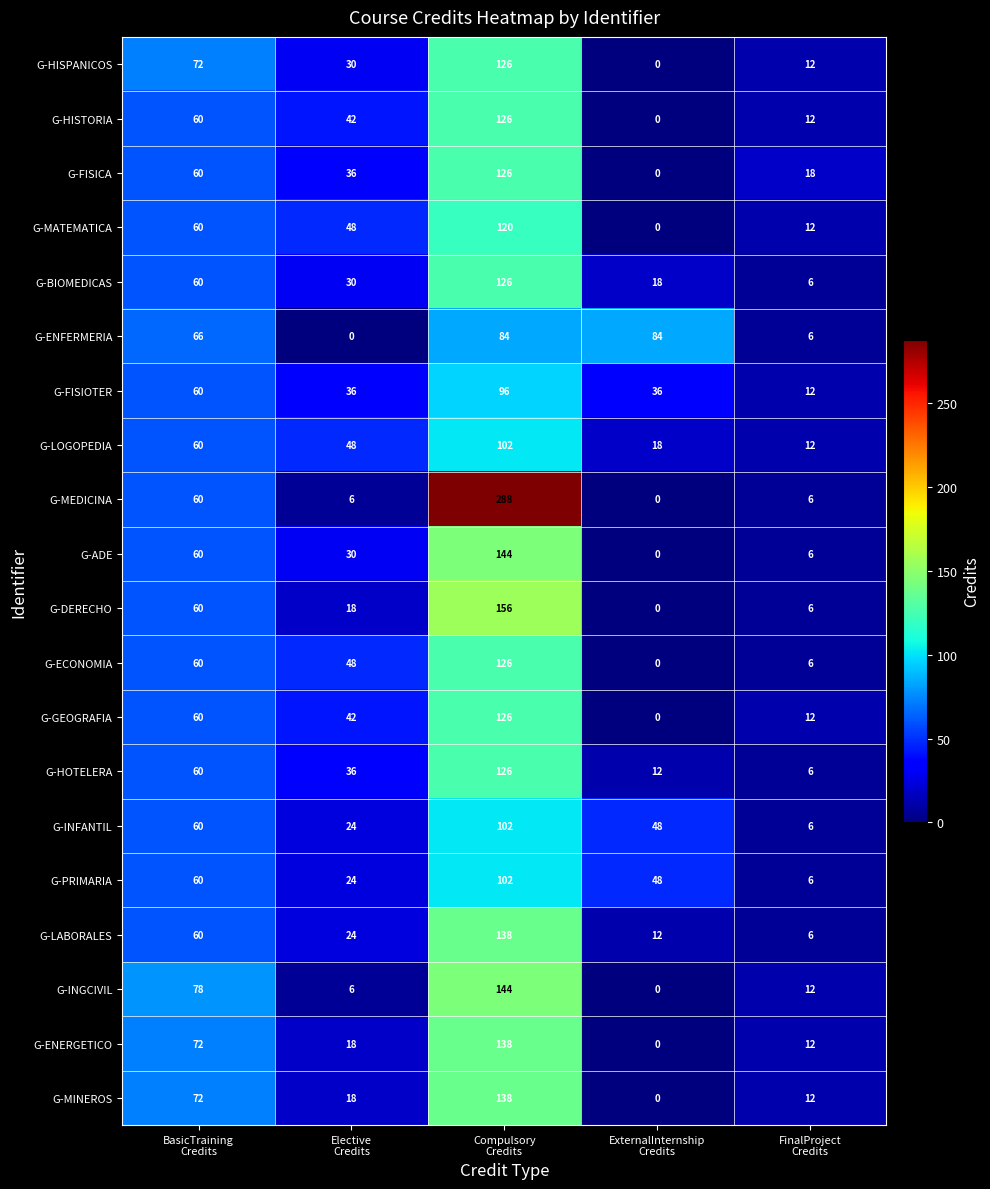

What is the maximum value shown in the chart?

288